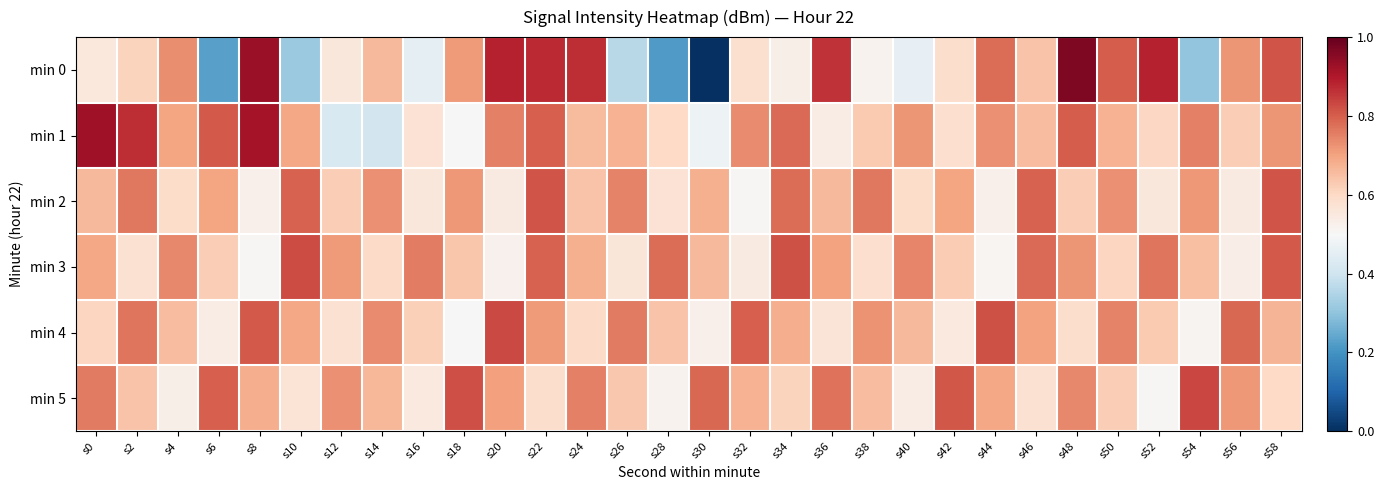

At which category does the chart reach its peak across all series?

s48